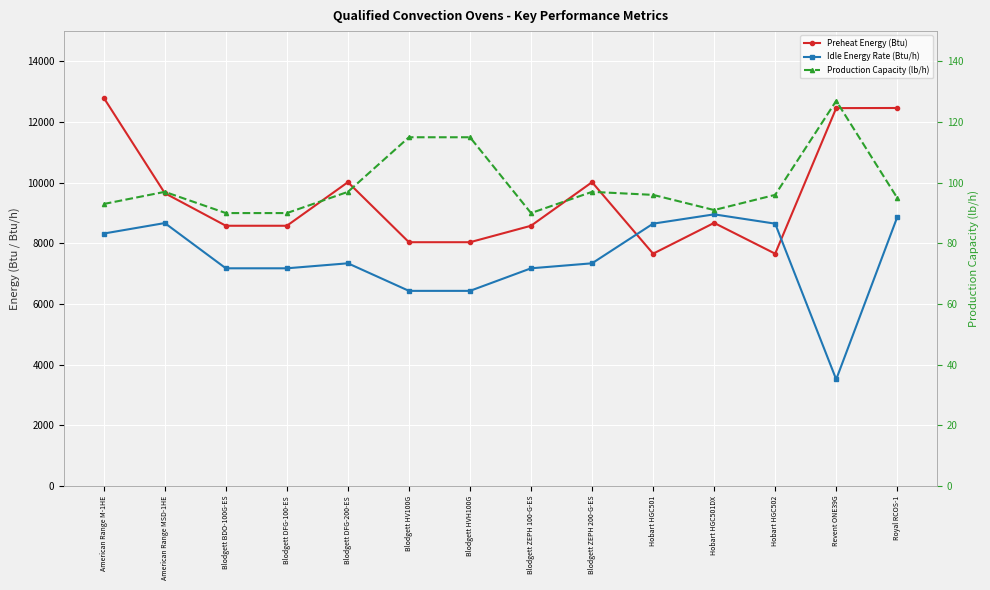

Reading left to right, transcribe all the data shown in this chart.

Preheat Energy (Btu): 12801	9657	8582	8582	10019	8039	8039	8582	10019	7661	8676	7661	12461	12465
Idle Energy Rate (Btu/h): 8325	8671	7179	7179	7344	6435	6435	7179	7344	8651	8958	8651	3516	8866
Production Capacity (lb/h): 93	97	90	90	97	115	115	90	97	96	91	96	127	95